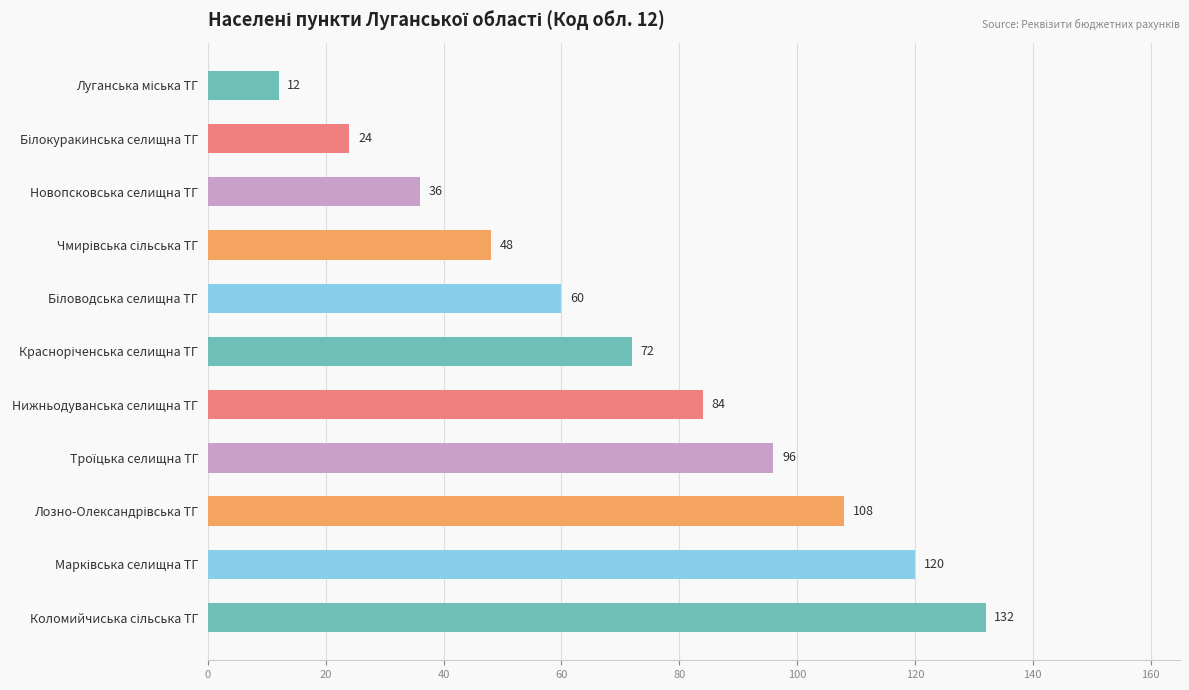

What is the sum of all values?

792